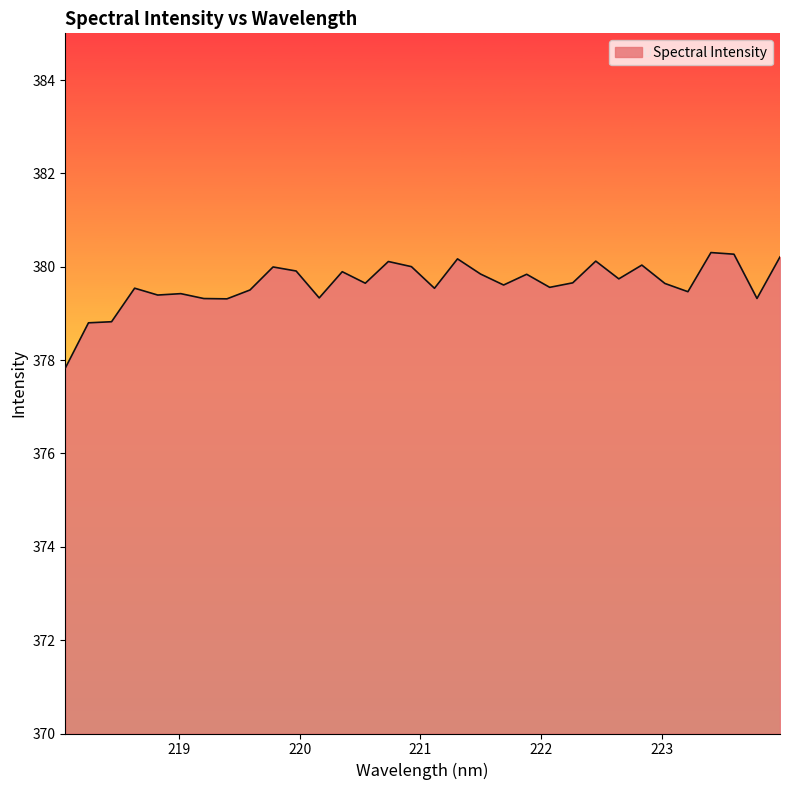

What is the difference between the maximum and minimum values?

2.5